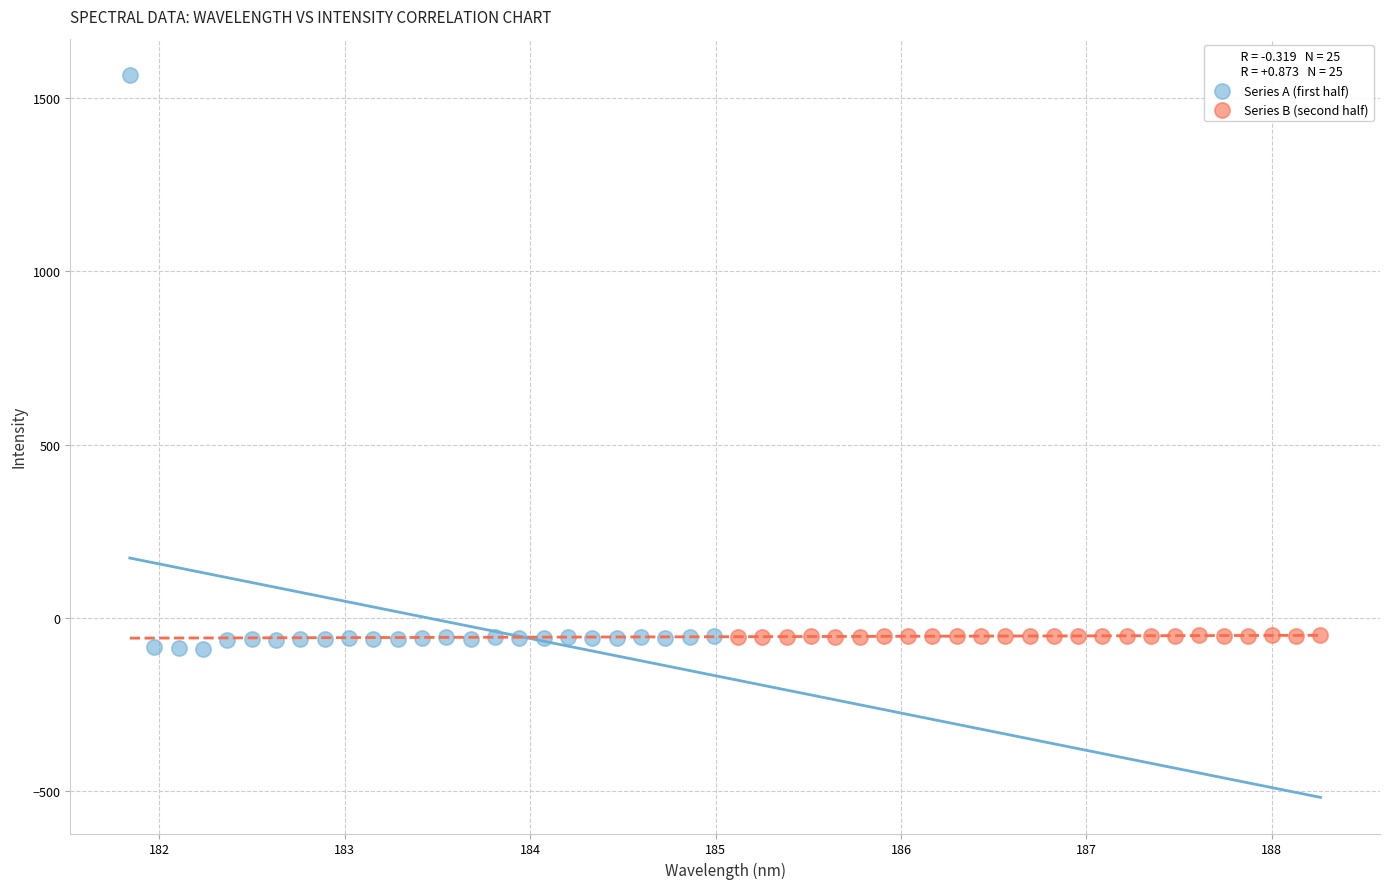

Which series reaches the maximum Y coordinate?

Series A (first half)